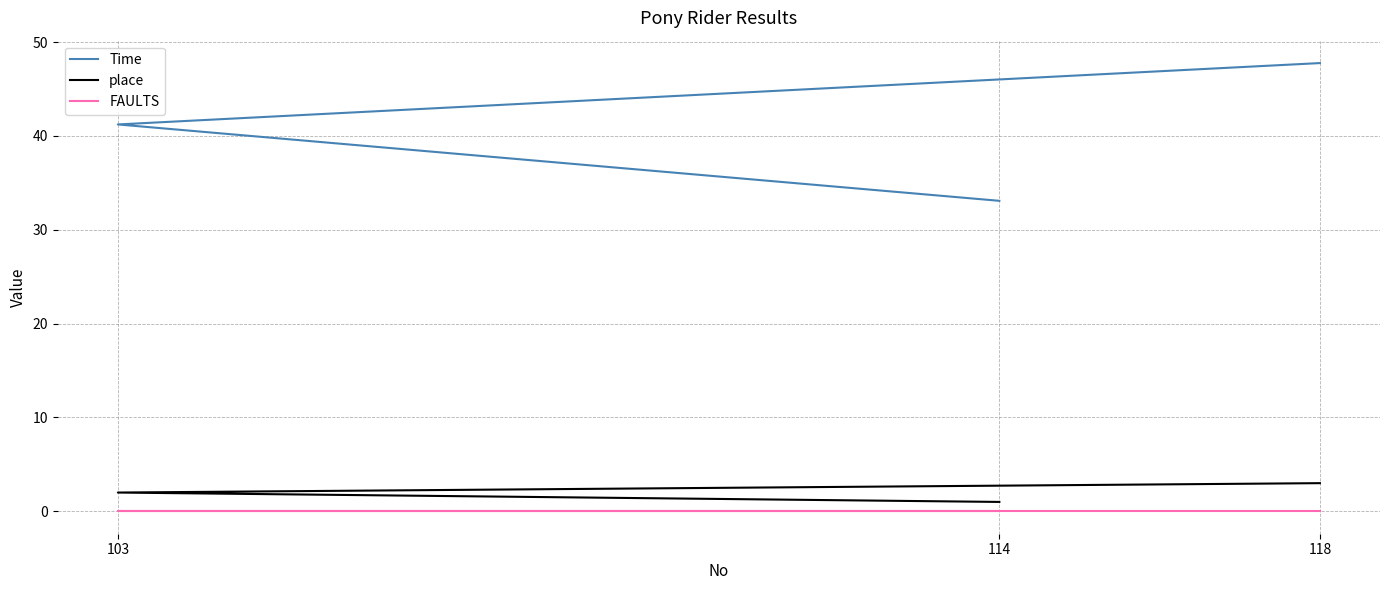

The place series shows 0.6 at 114. True or false?

False